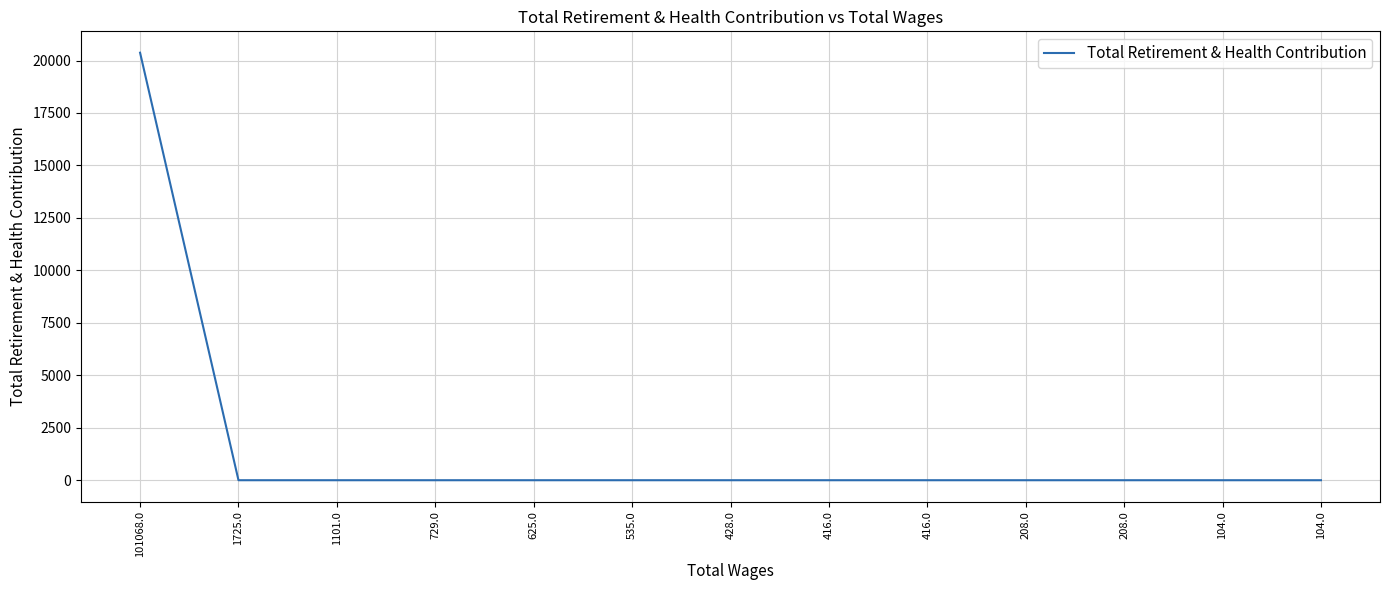

True or false: the data shows -10447 at 416.0.

False